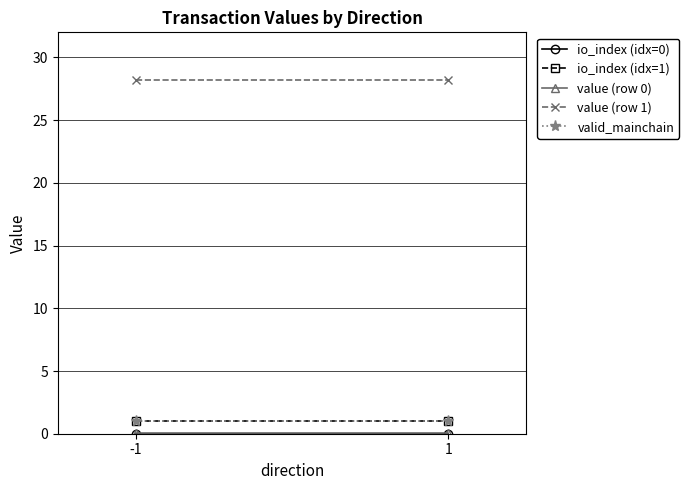

How many categories are shown in the chart?

2